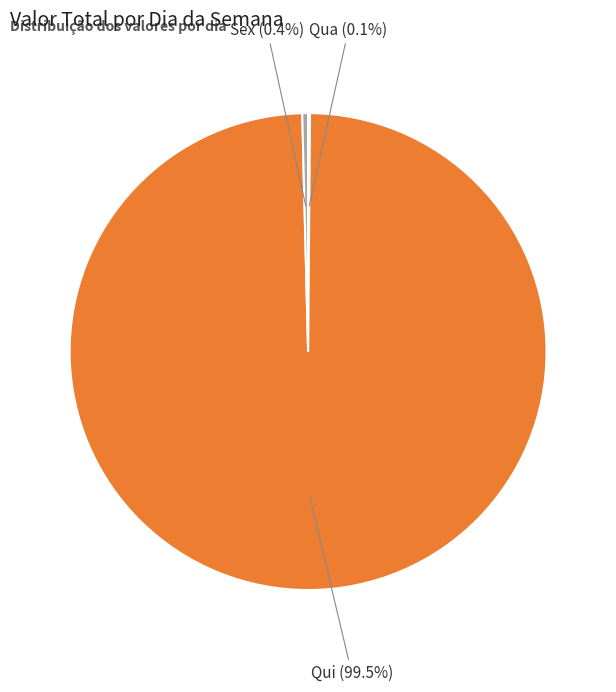

Is there a majority slice in this chart?

Yes